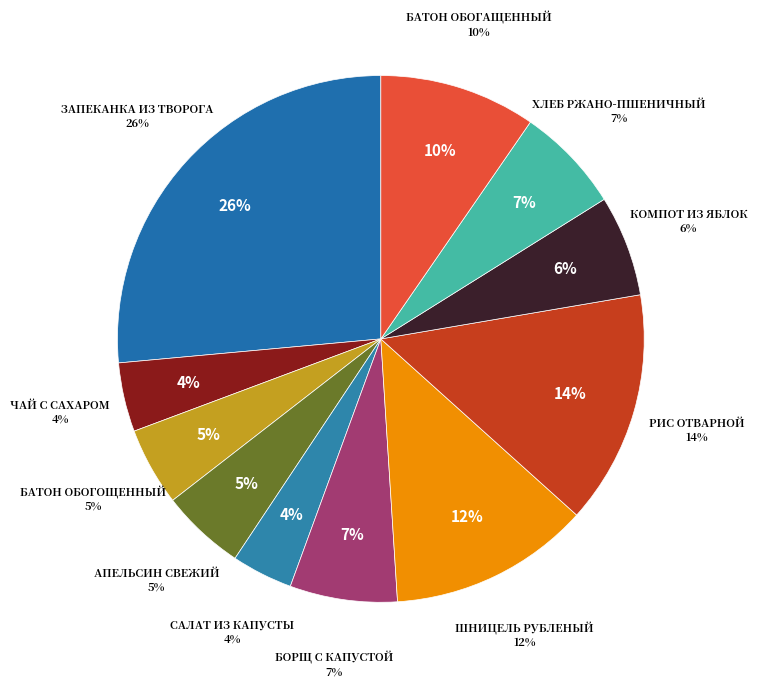

Is there a majority slice in this chart?

No